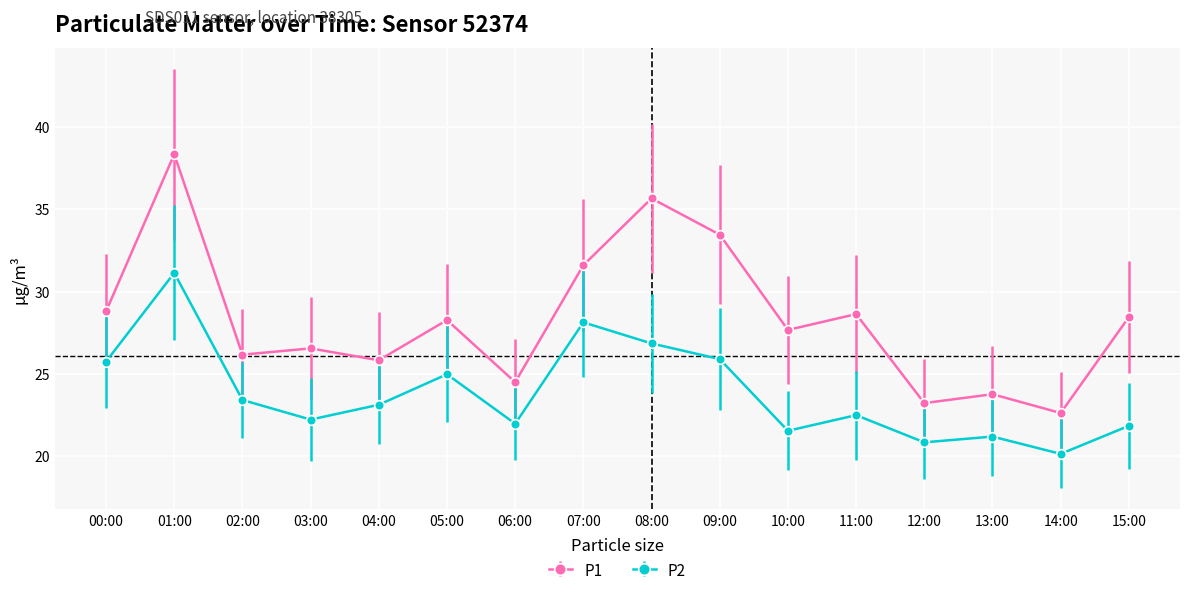

Is this an area chart (filled region under the line)?

No